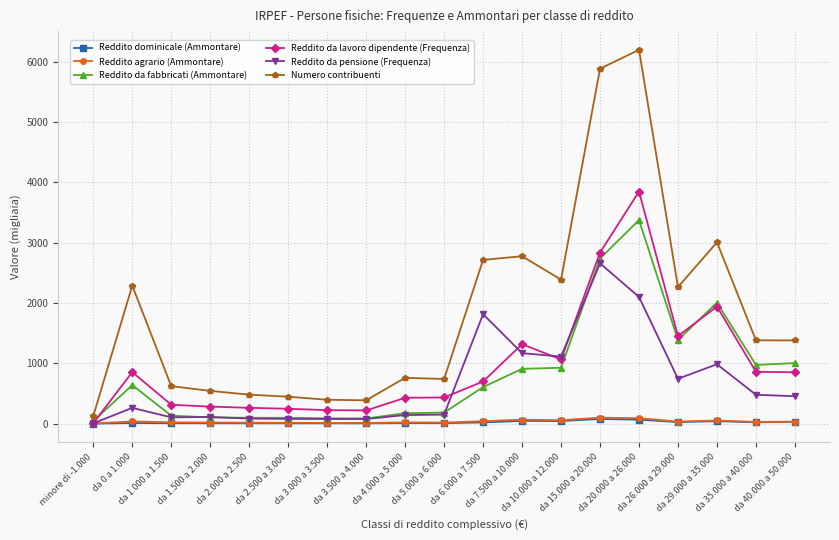

Which series has the largest range (max minus min)?

Numero contribuenti